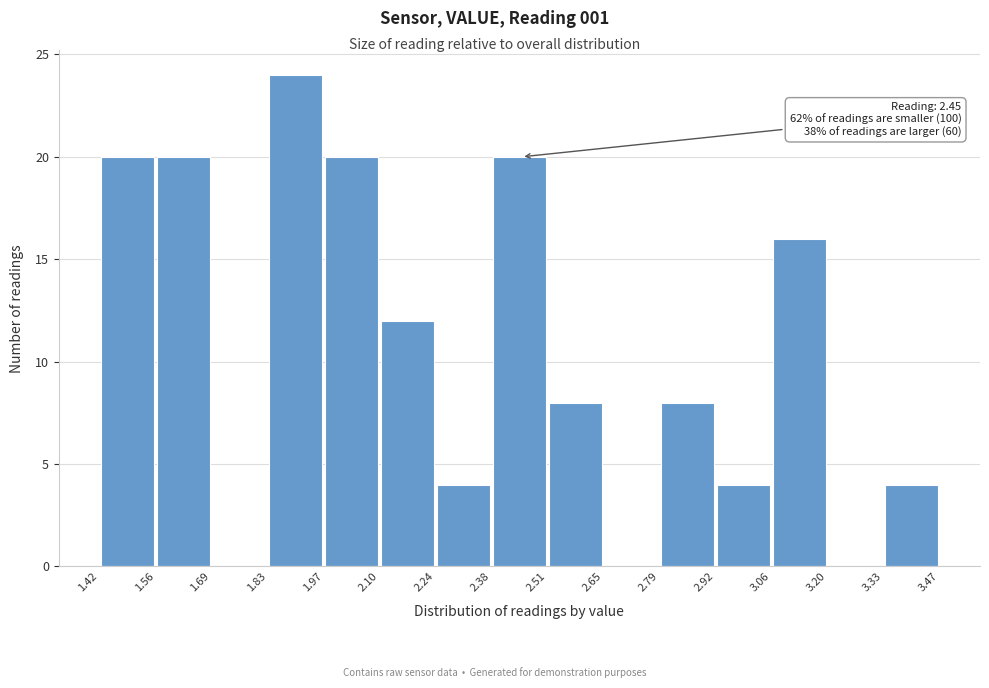

Which range on the x-axis has the tallest bar?

1.83 to 1.97